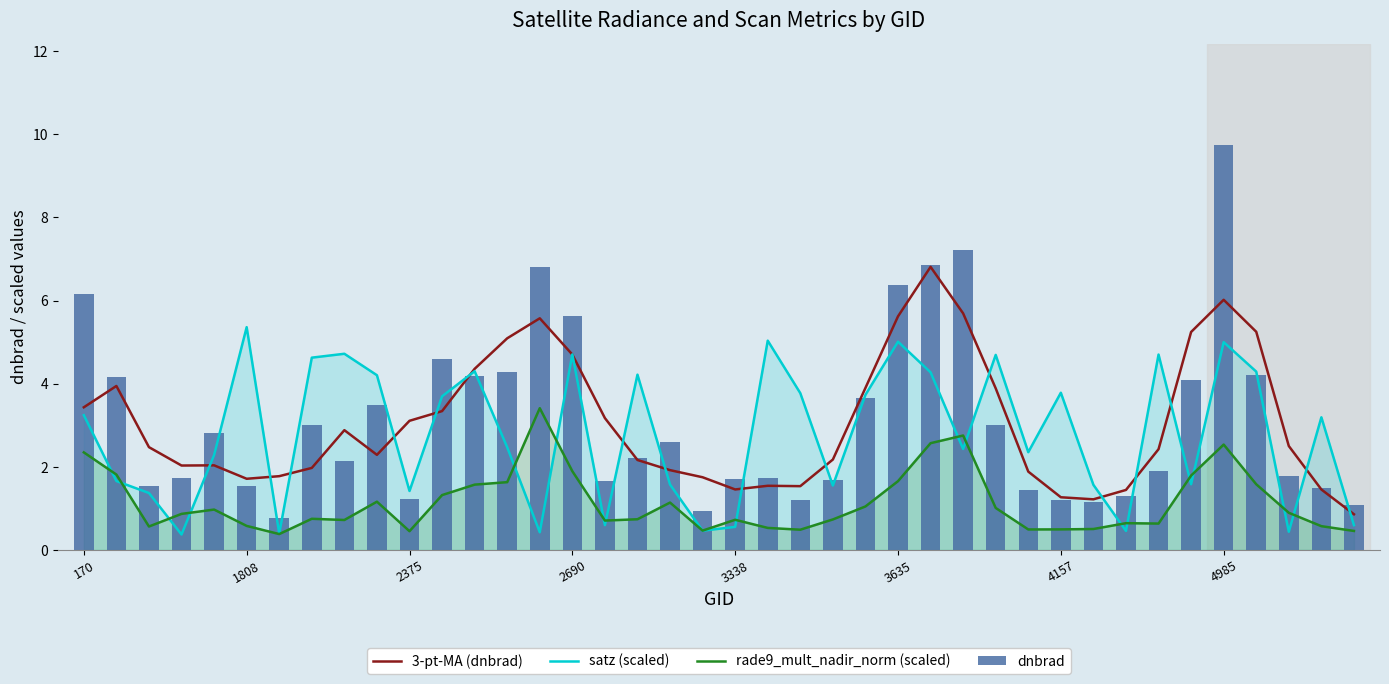

List the labels in order of rade9_mult_nadir_norm (scaled) value, largest first.

14, 27, 26, 35, 170, 15, 1808, 34, 25, 13, 36, 12, 11, 9, 18, 24, 28, 3338, 37, 2690, 4985, 17, 23, 20, 8, 16, 32, 33, 3635, 38, 2375, 21, 31, 30, 29, 22, 19, 39, 10, 4157